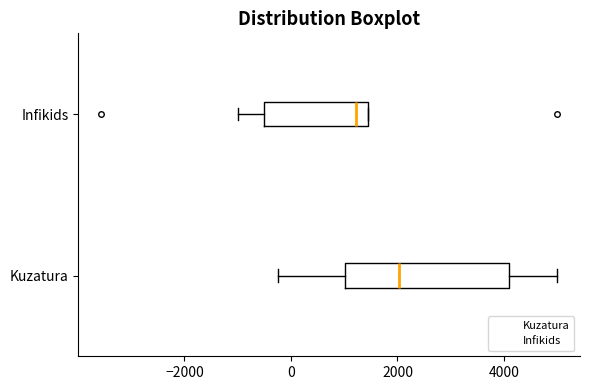

Reading bottom to top, read every box against the x-axis: the position of its median line, the range the box covers, and the ends of its whiskers. The values are not printed on the chart, so give them approximately, as read against the axis.

Kuzatura: median 2000, box 1000 to 4000, whiskers -200 to 5000
Infikids: median 1200, box -400 to 1400, whiskers -1000 to 1400